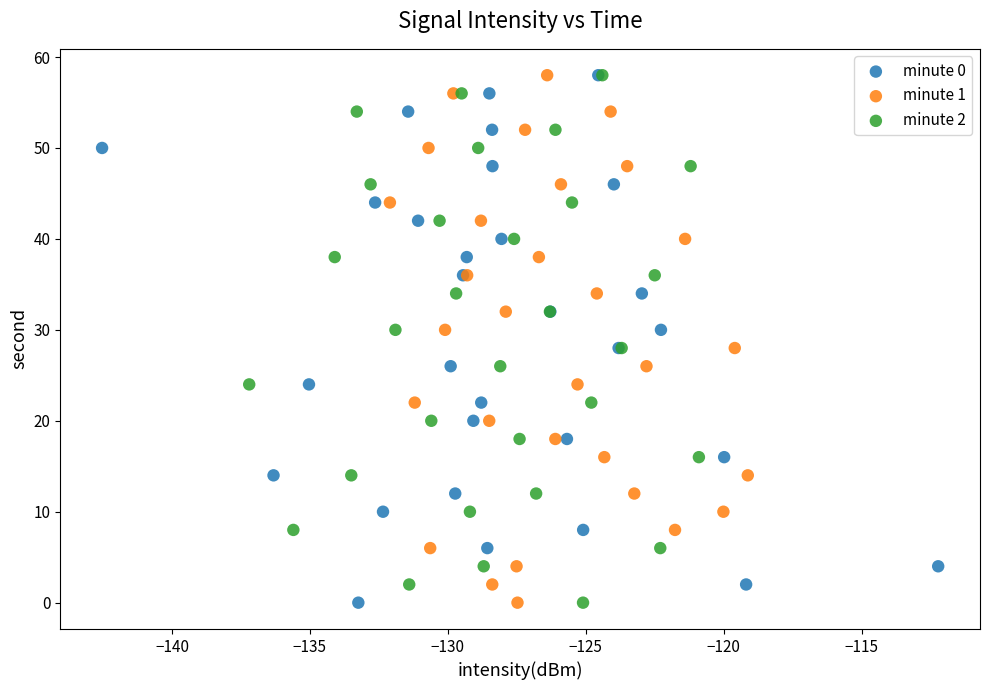

What are all the series names shown in the legend?

minute 0, minute 1, minute 2